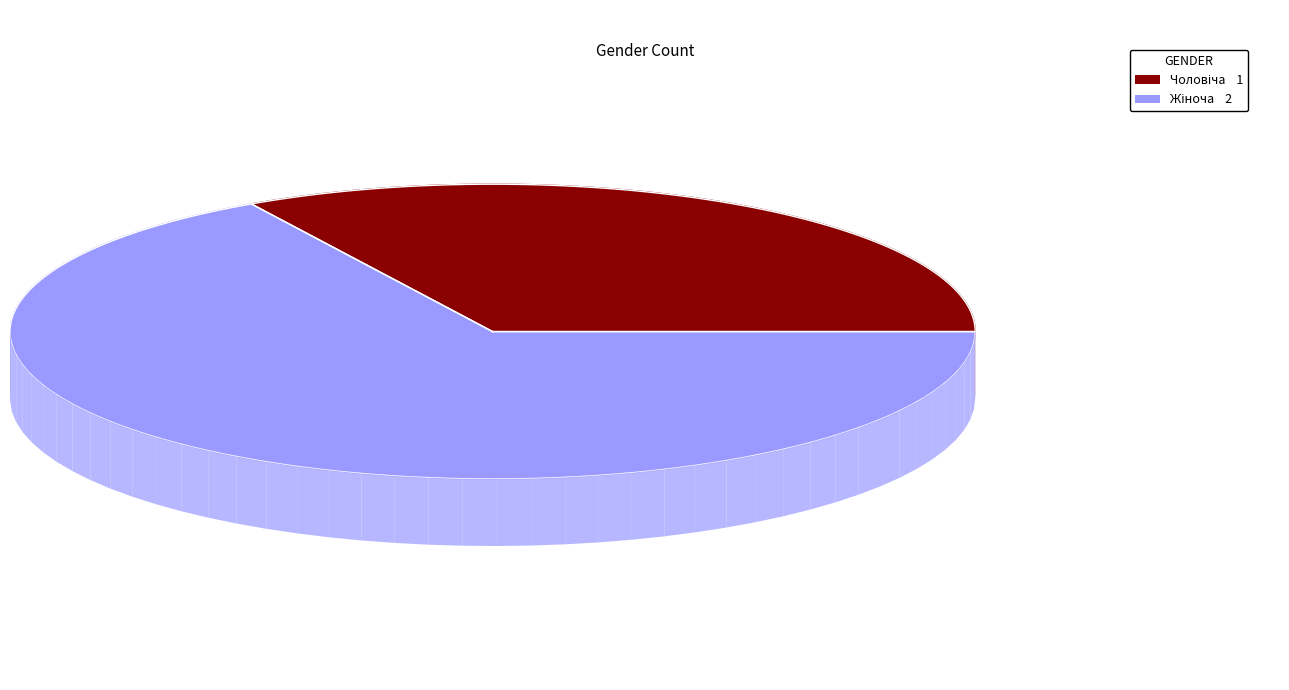

Is it true that Чоловіча is 25% of the pie?

False